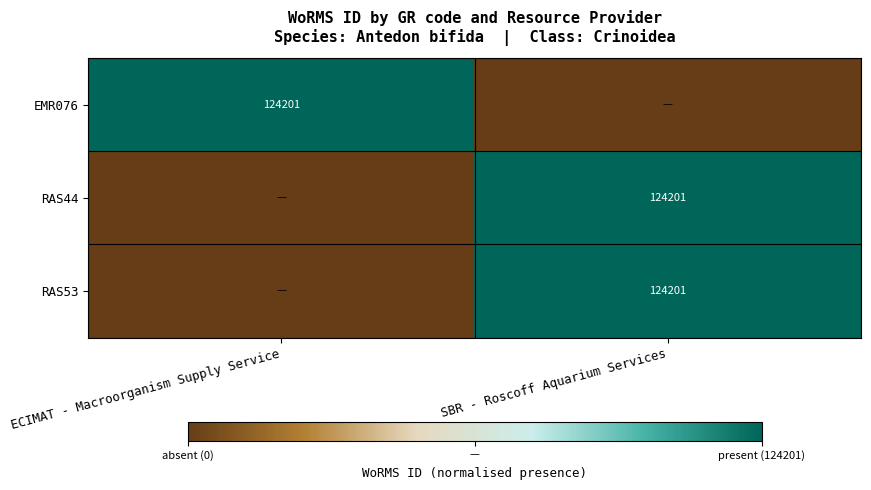

The value of EMR076 at ECIMAT - Macroorganism Supply Service is 180783. True or false?

False